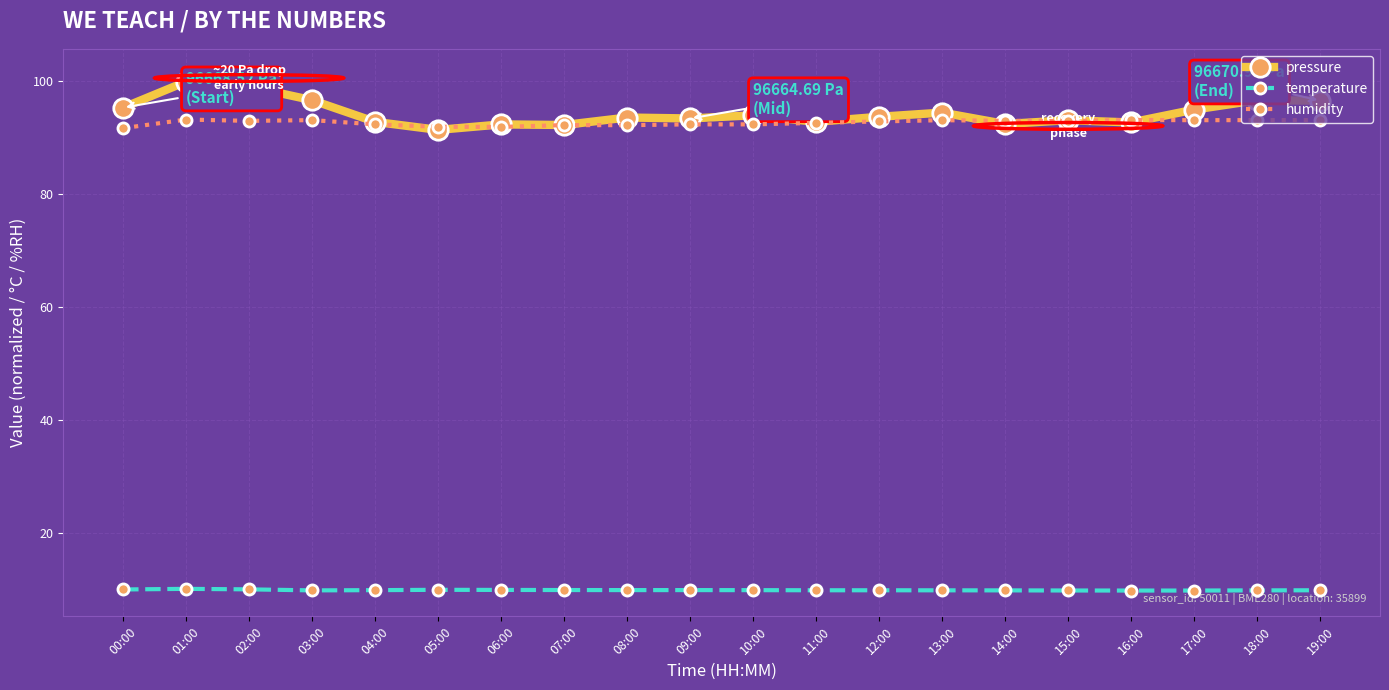

Which series has the largest range (max minus min)?

pressure